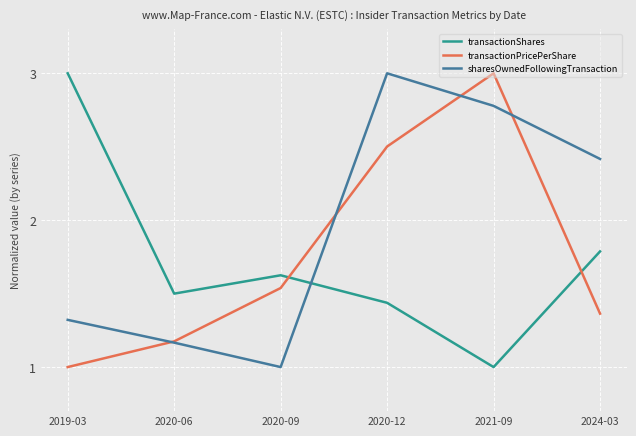

The transactionPricePerShare series shows 4.0 at 2020-12. True or false?

False